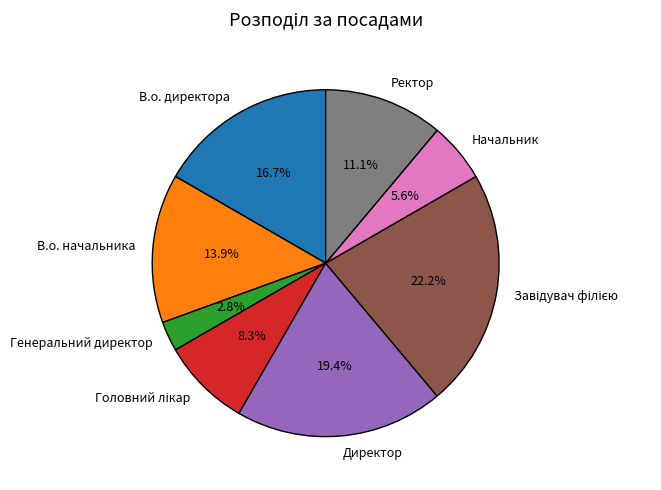

Does any single category account for the majority?

No